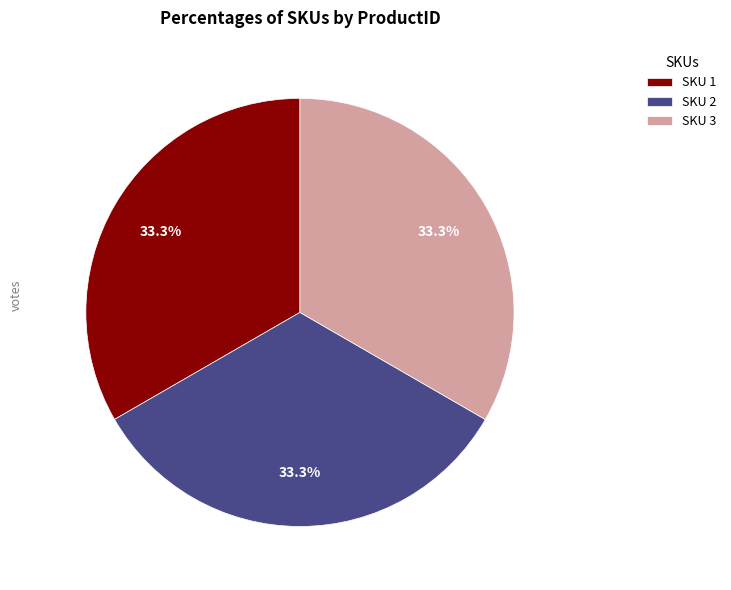

Is there any slice that represents more than half of the pie?

No